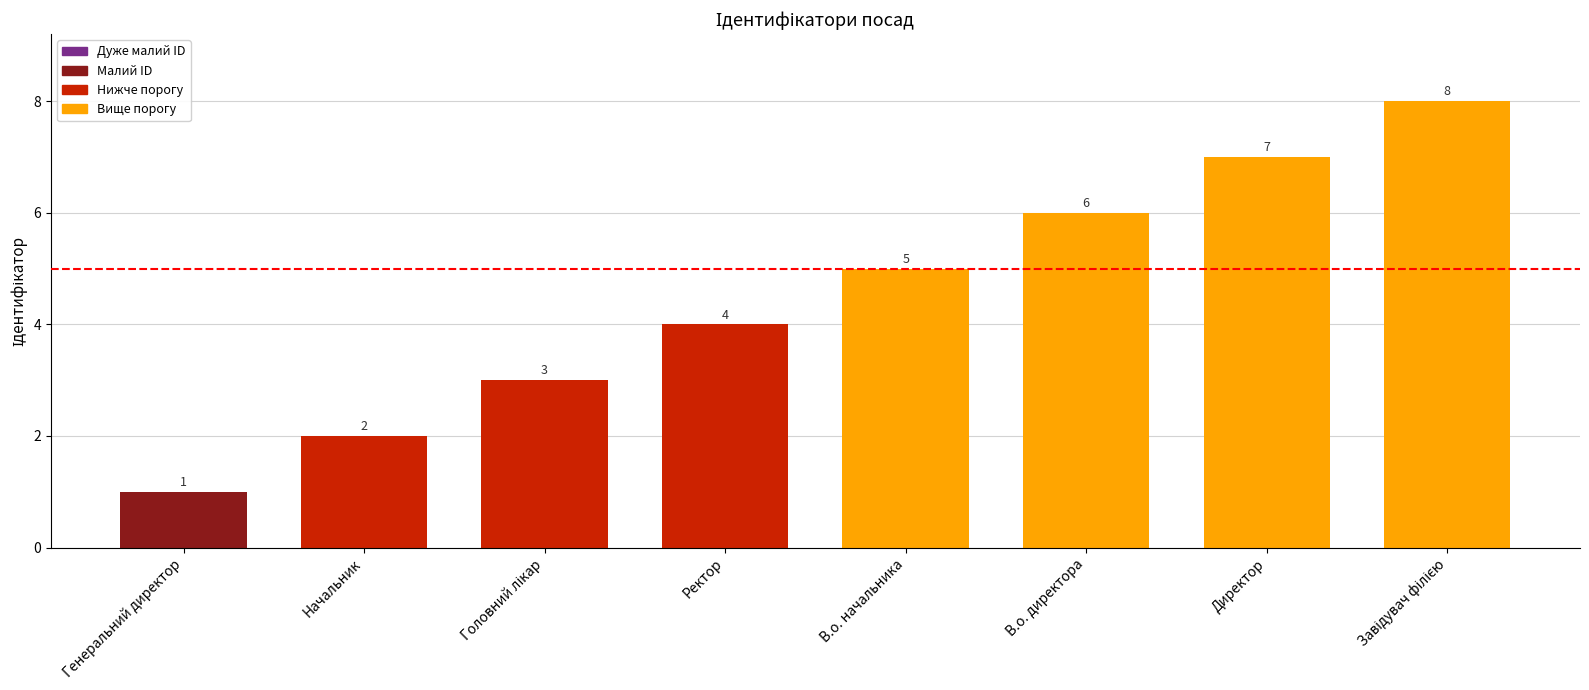

What is the value of the 3rd bar from the left?

3